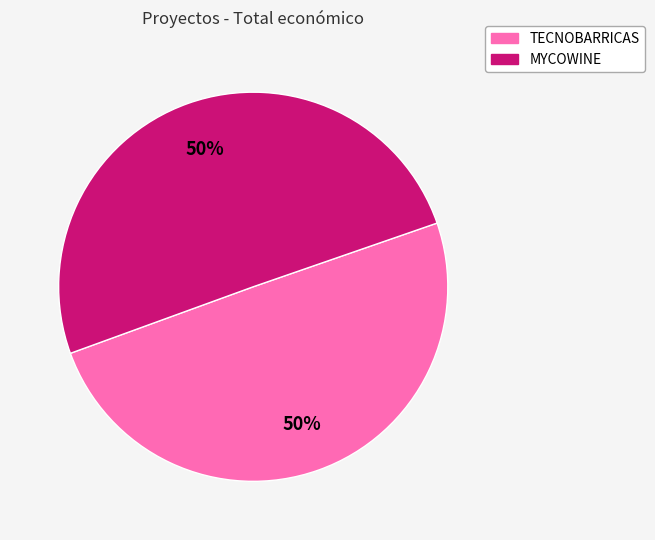

Approximately how many times larger is the value at TECNOBARRICAS compared to MYCOWINE?

1.0